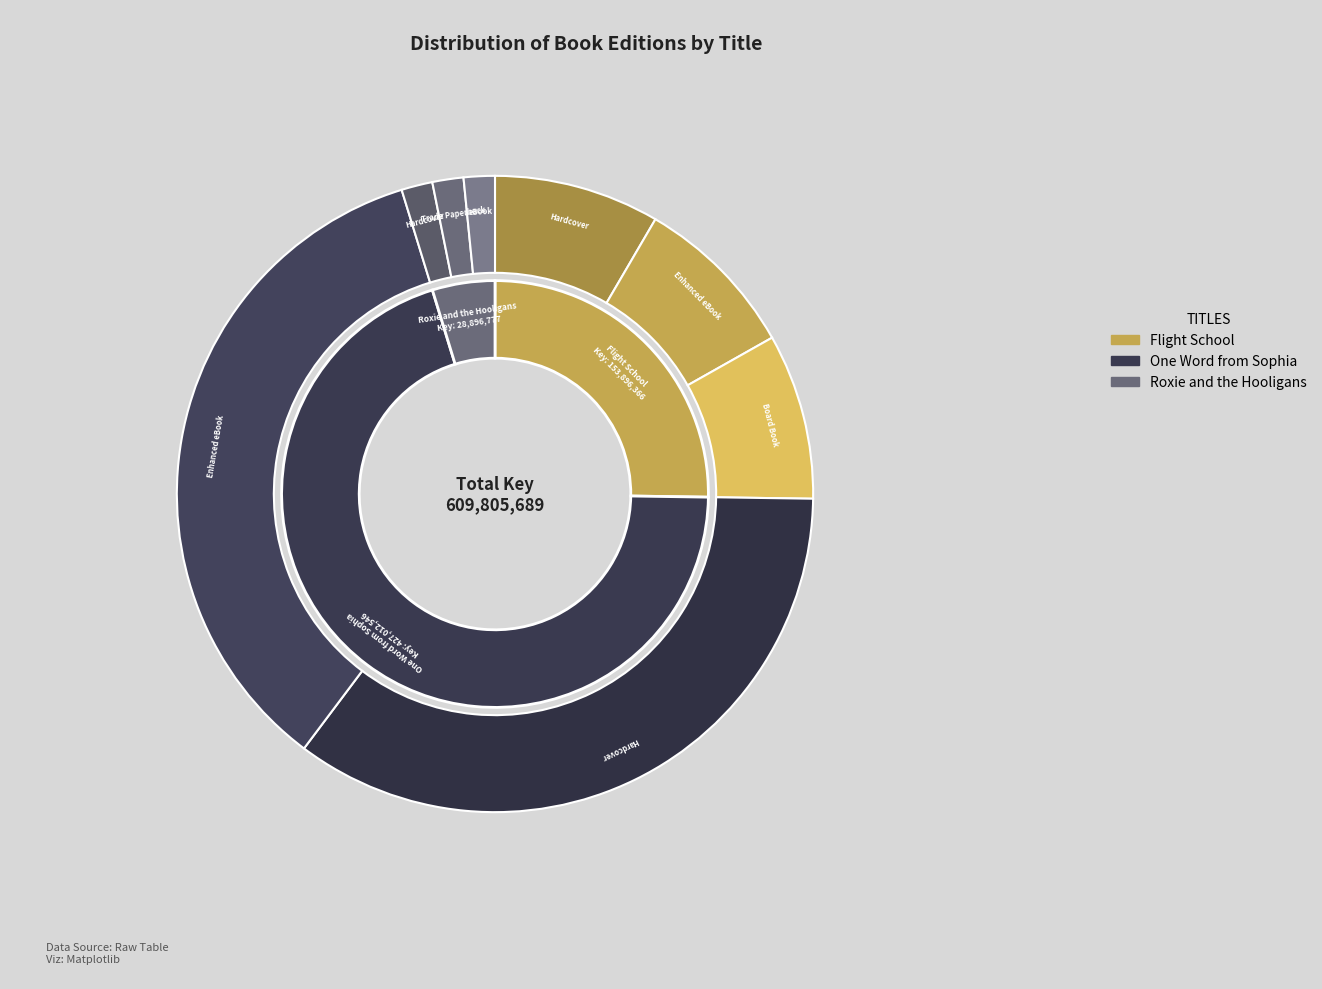

Rank the categories by value from lowest to highest.

Roxie and the Hooligans, Flight School, One Word from Sophia